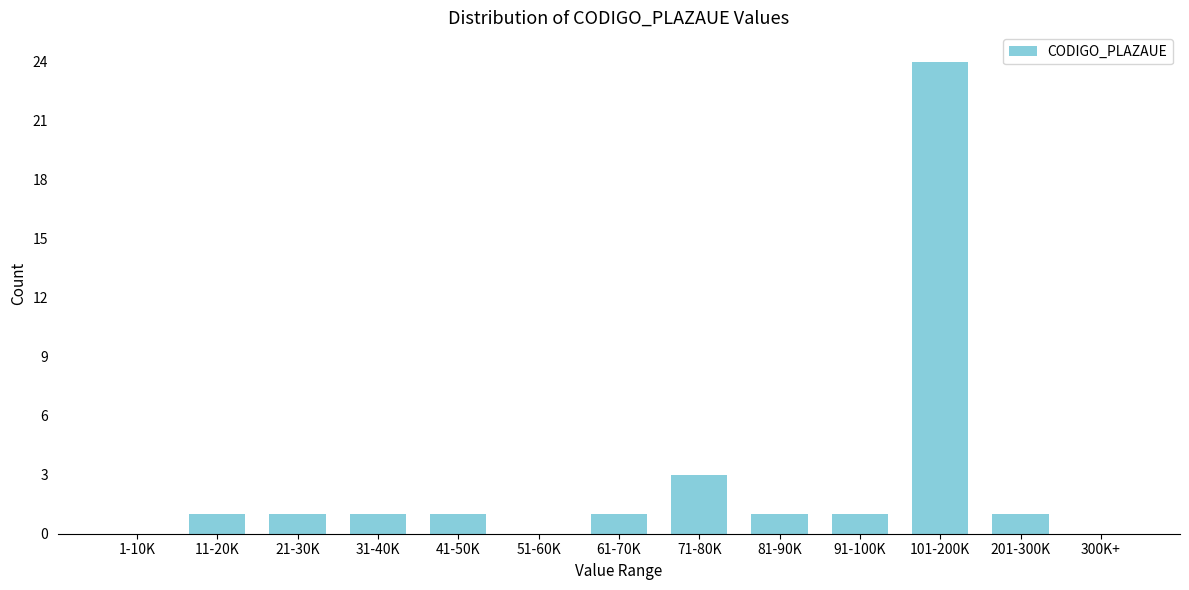

Reading left to right, list all the values displayed in this chart.

1-10K=0	11-20K=1	21-30K=1	31-40K=1	41-50K=1	51-60K=0	61-70K=1	71-80K=3	81-90K=1	91-100K=1	101-200K=24	201-300K=1	300K+=0